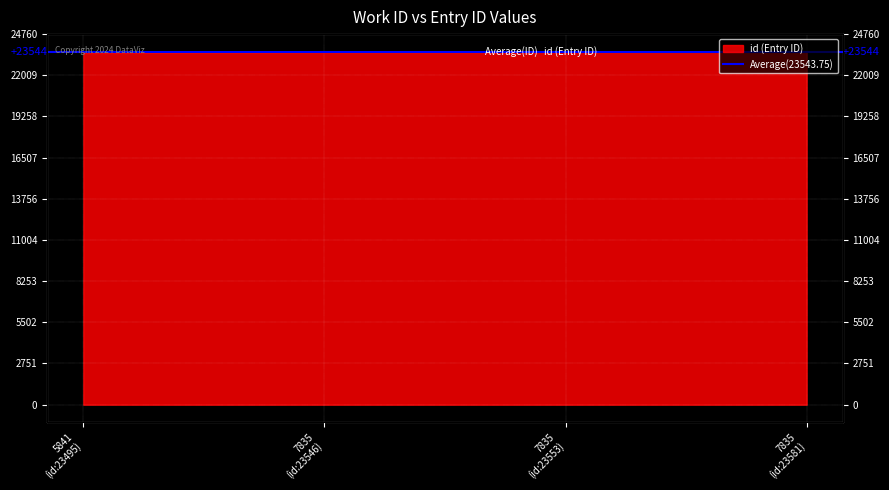

Reading left to right, transcribe all the data shown in this chart.

23495	23546	23553	23581